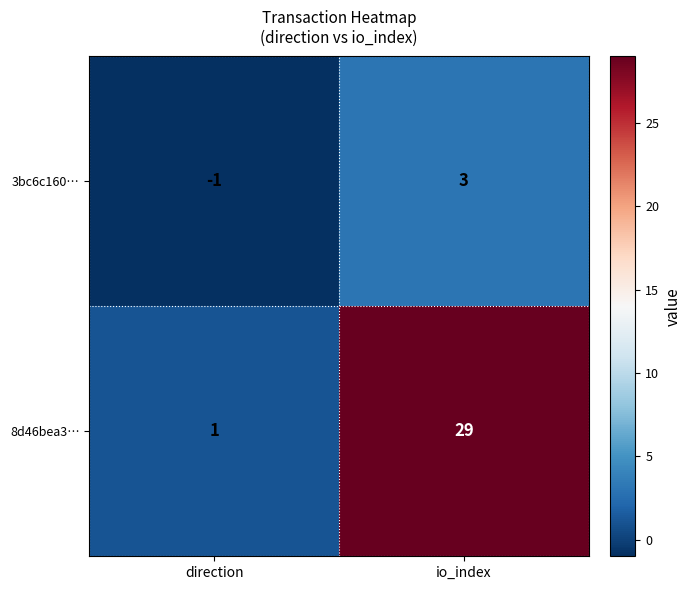

Which series has the largest total across all categories?

8d46bea3…